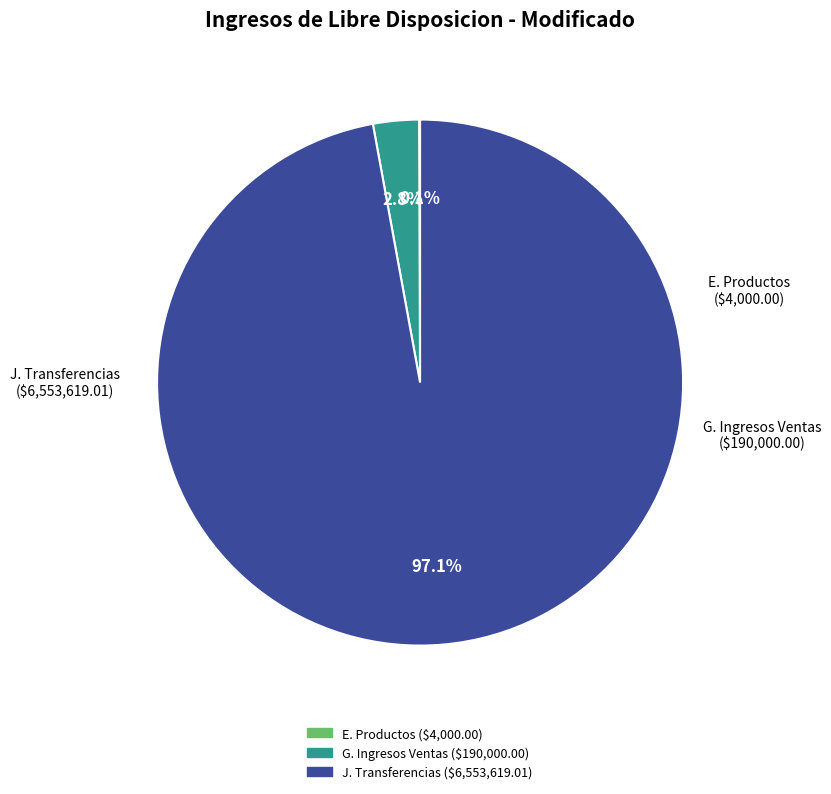

To the nearest percent, what is the average slice percentage?

33%